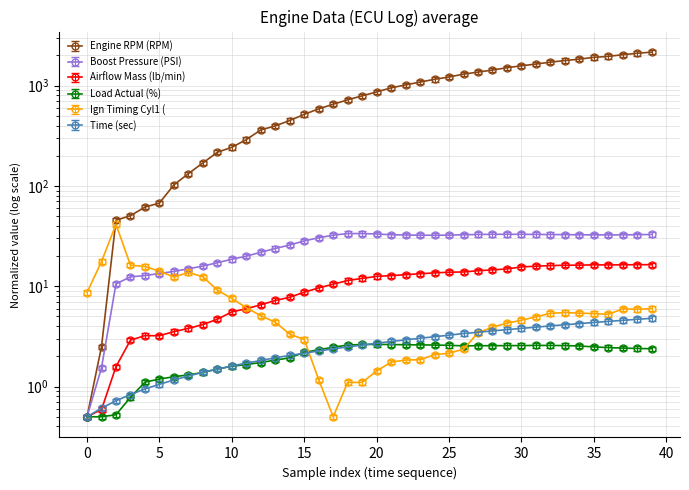

How many lines are shown in the chart?

6